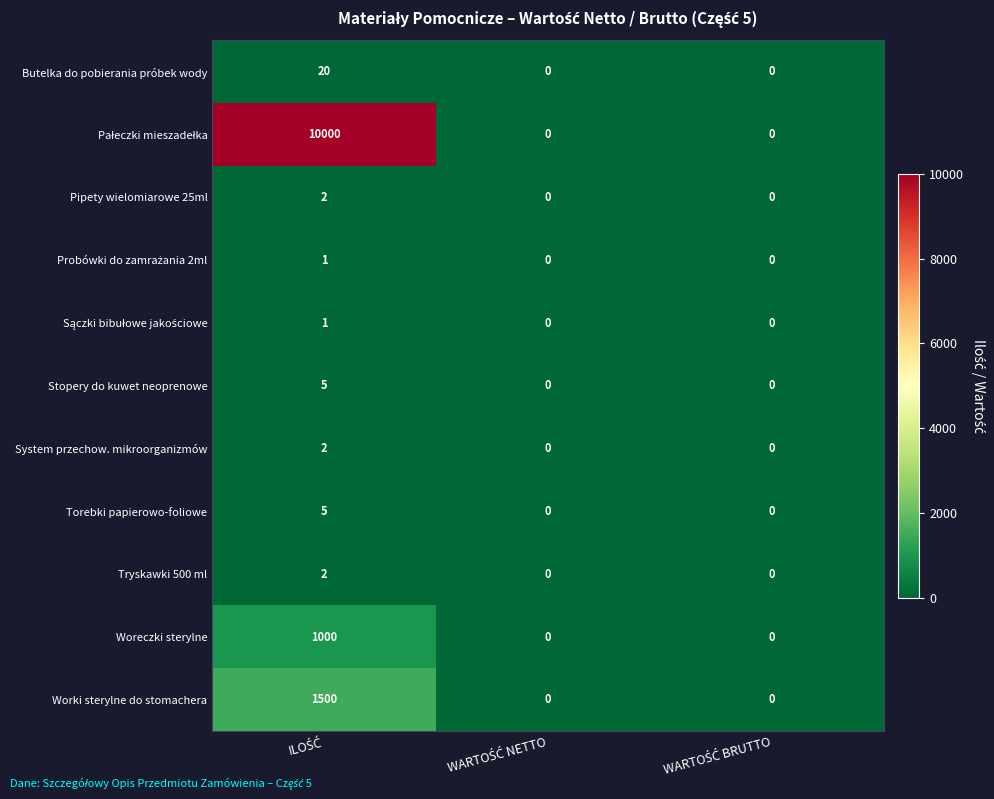

What is the difference between the maximum and minimum values in the Torebki papierowo-foliowe series?

5